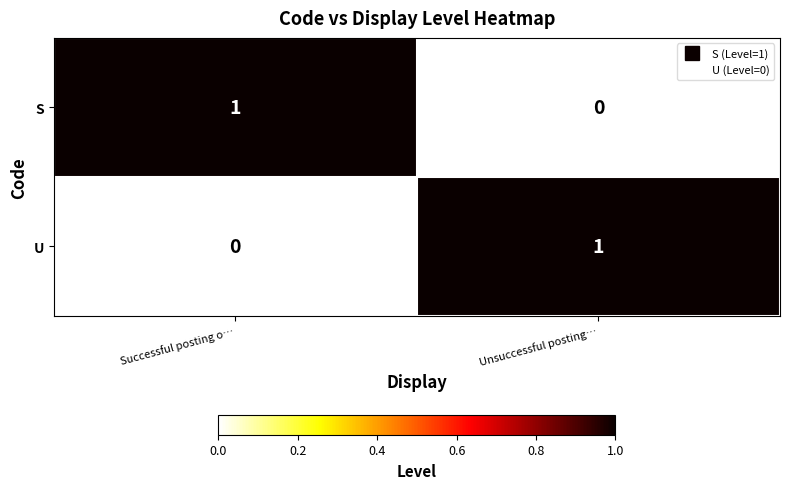

The value of U at Successful posting o… is 0. True or false?

True